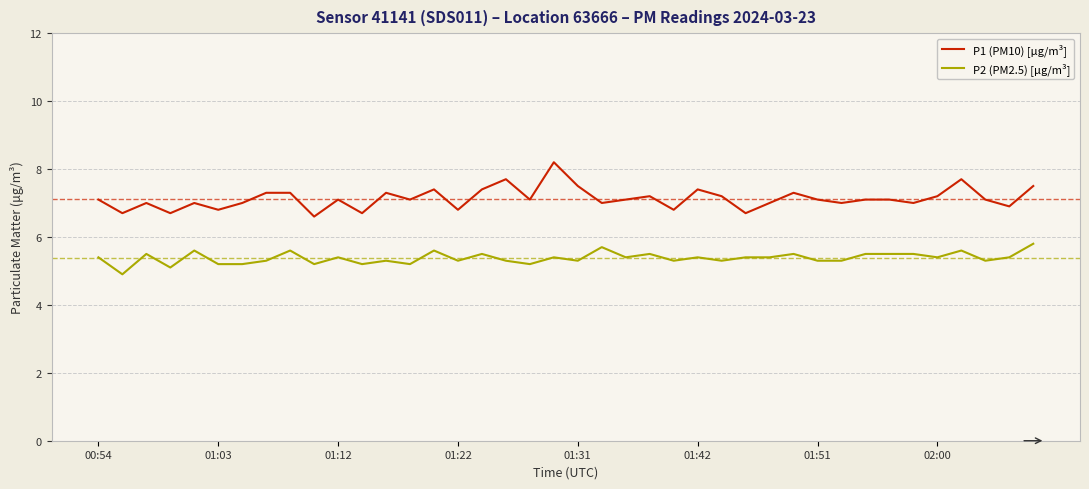

What is the difference between the maximum and minimum values in the P2 (PM2.5) [µg/m³] series?

0.9